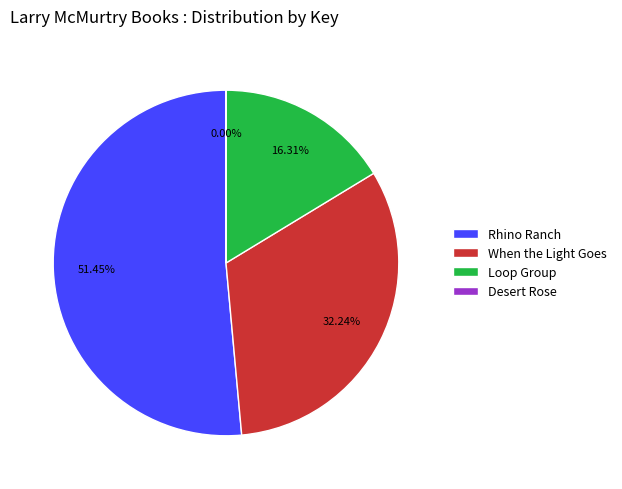

Which category has the biggest portion of the pie?

Rhino Ranch